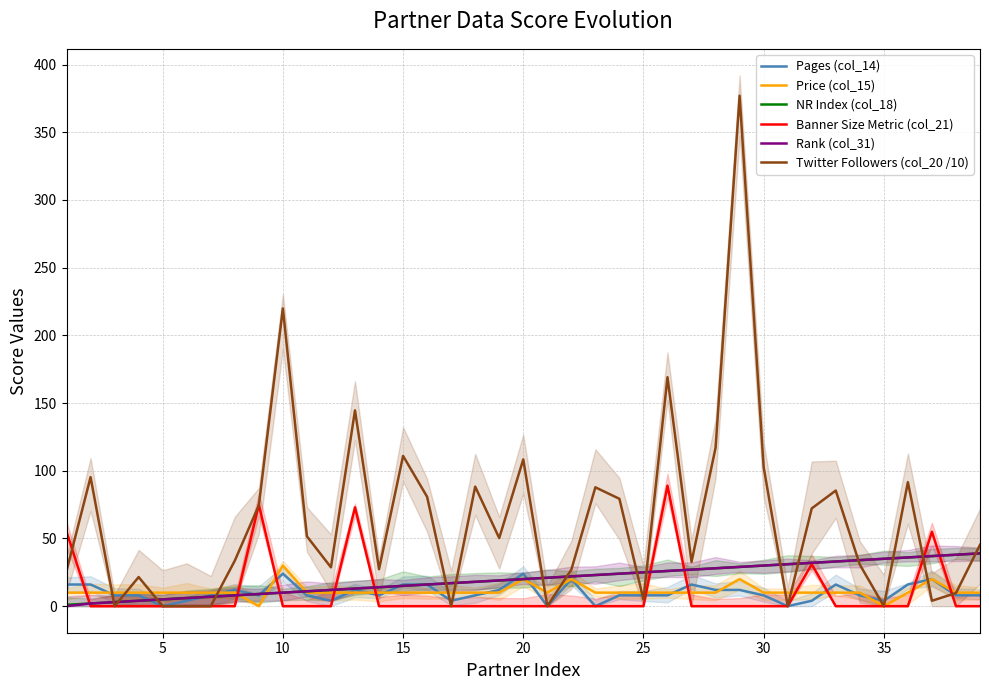

What is the average value of the Pages (col_14) series?

10.1